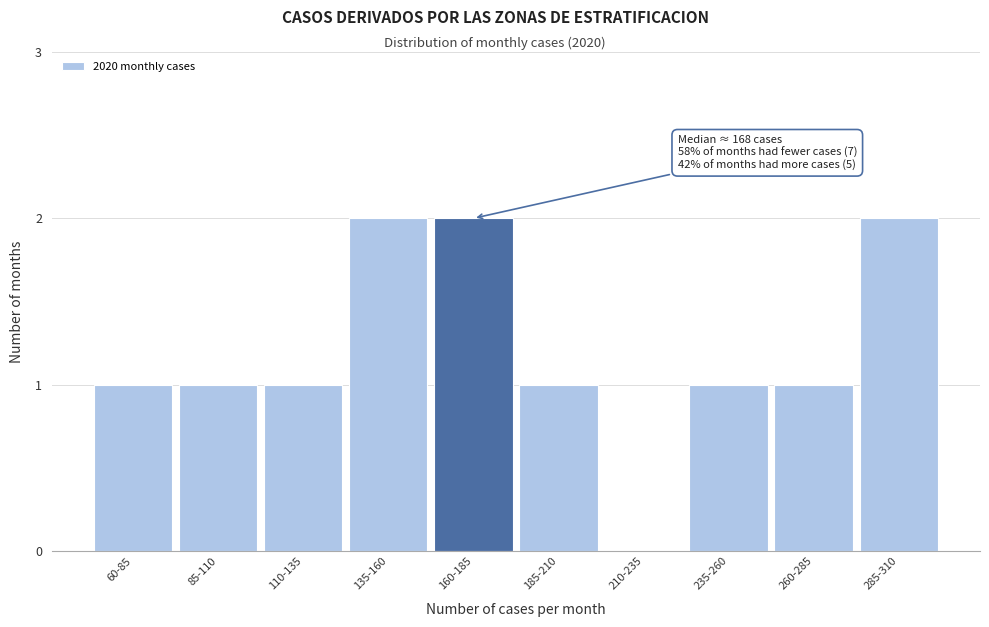

Reading right to left, extract all data points from this chart.

285-310=2	260-285=1	235-260=1	210-235=0	185-210=1	160-185=2	135-160=2	110-135=1	85-110=1	60-85=1